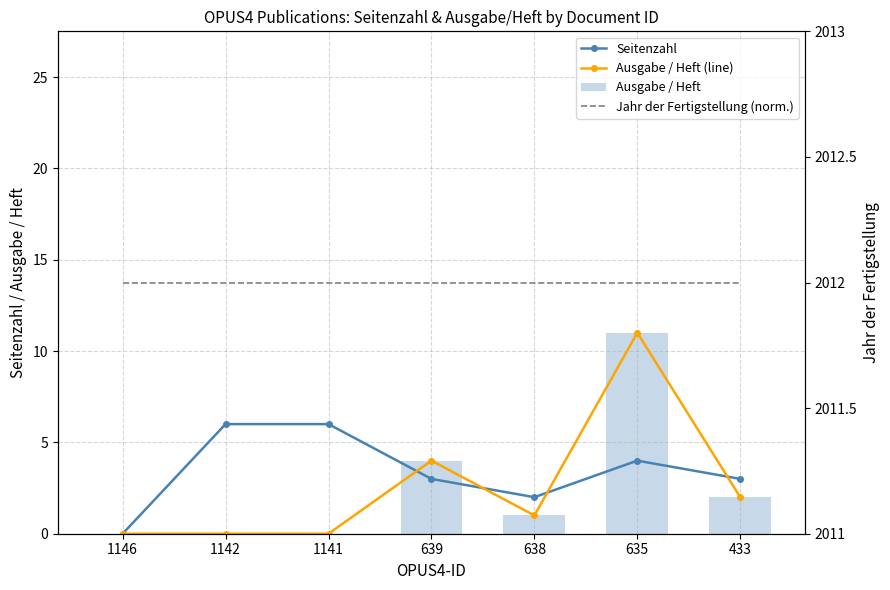

At which label is Ausgabe / Heft closest to 5?

639